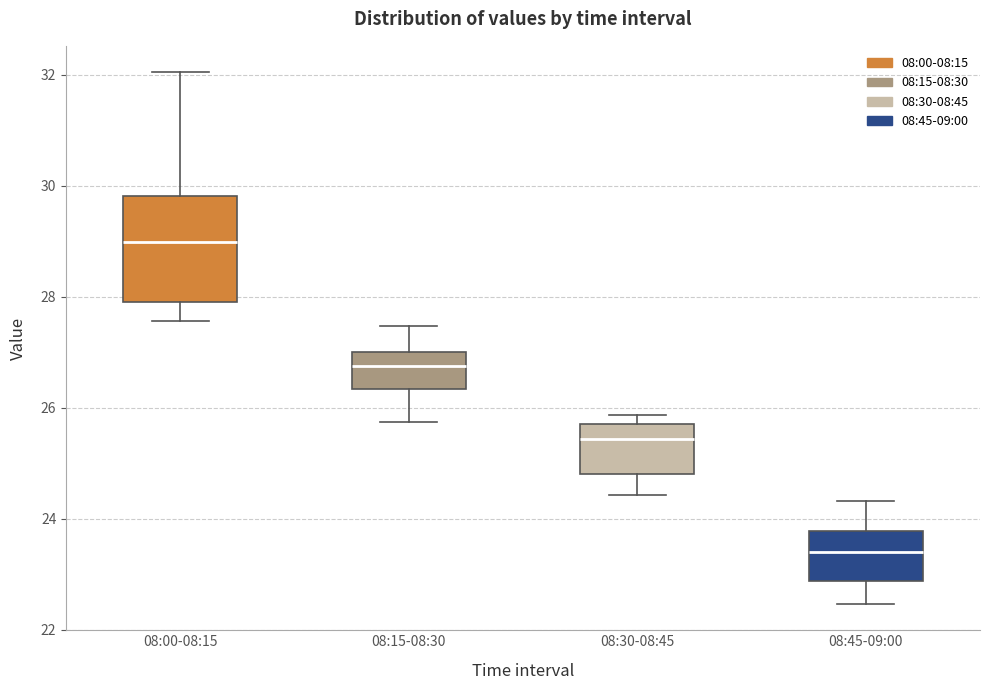

Comparing the boxes themselves (not the whiskers), which one is the tallest?

08:00-08:15